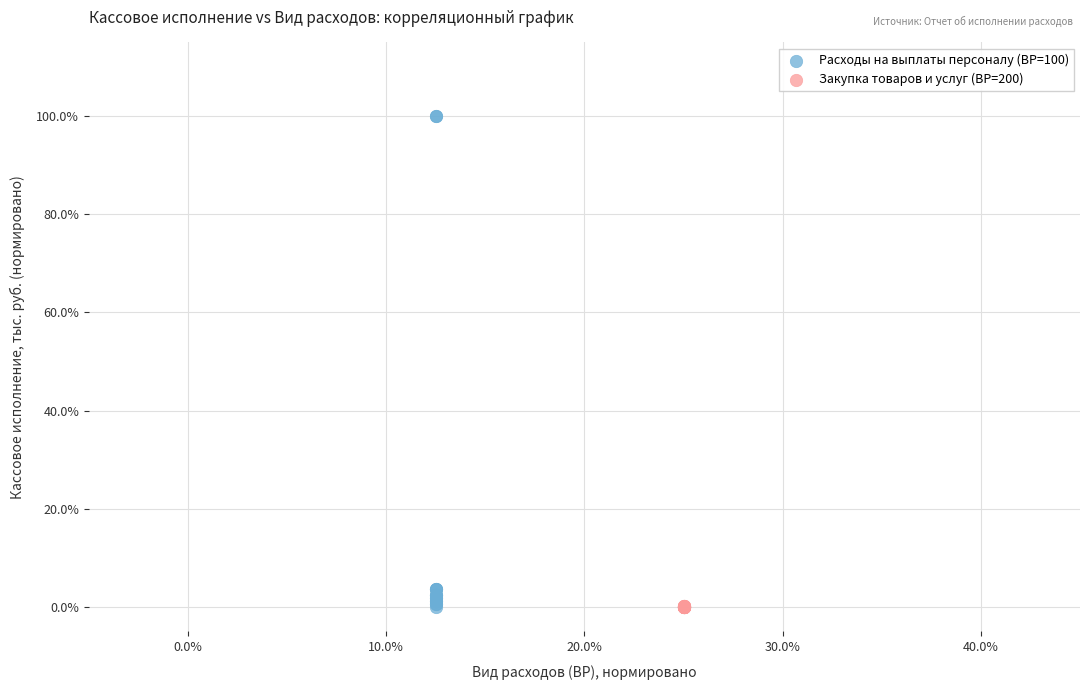

Which series contains the highest Y value?

Расходы на выплаты персоналу (ВР=100)